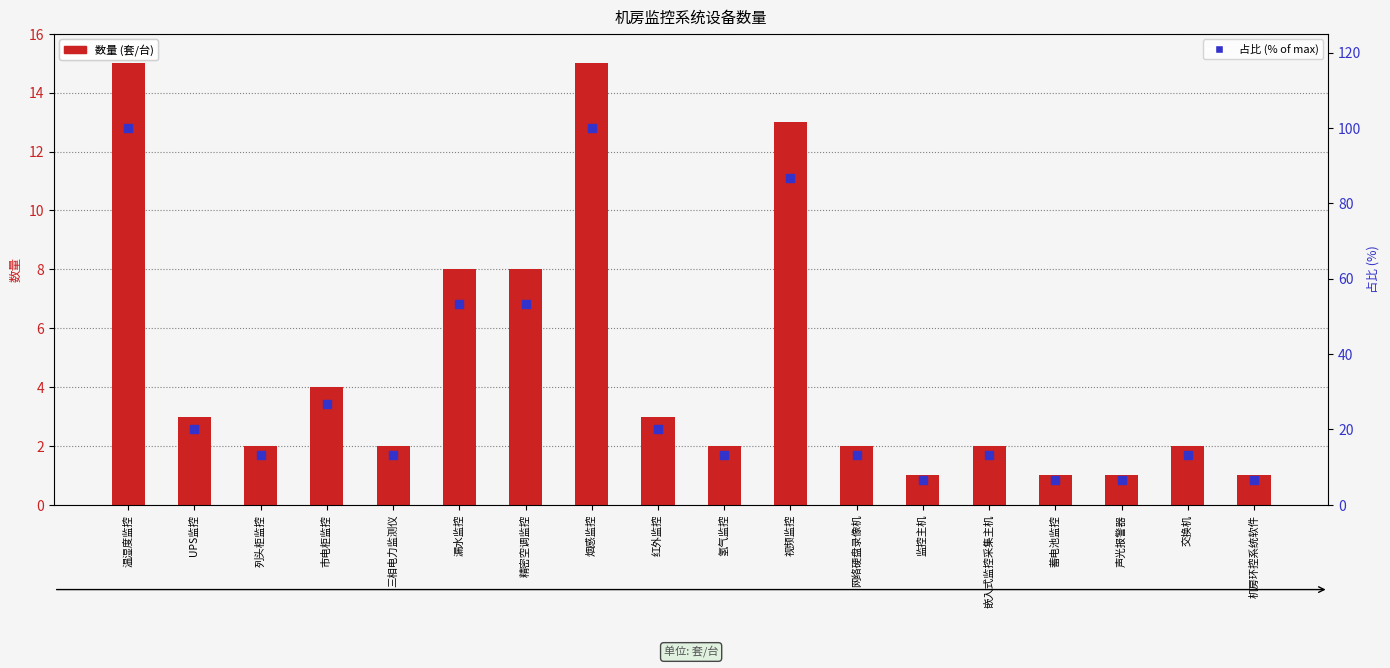

Is the value of 占比 (% of max) at 红外监控 greater than the value of 数量 (套/台) at 机房环控系统软件?

Yes